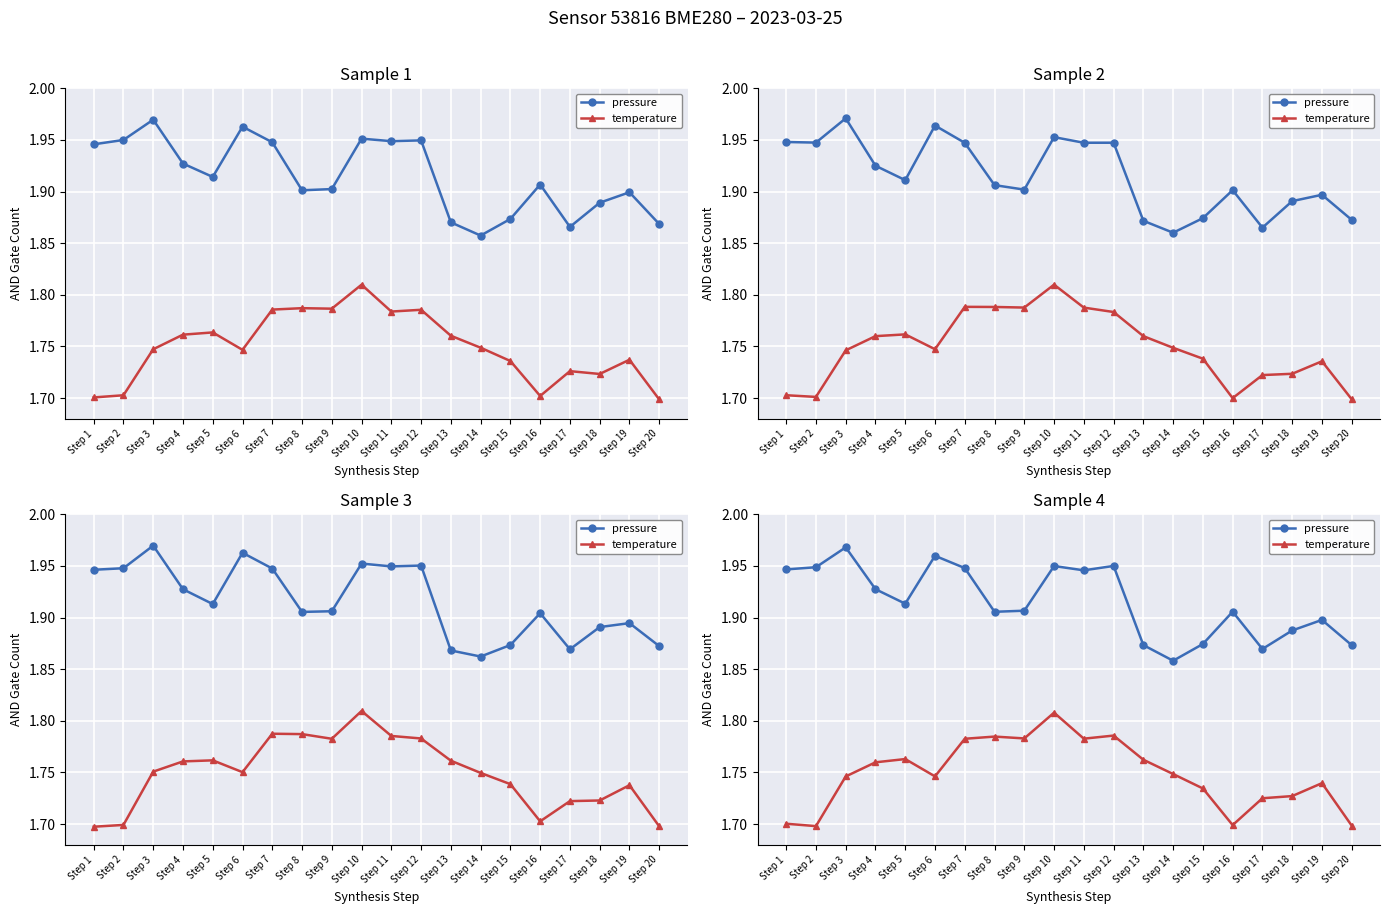

Is this an area chart (filled region under the line)?

No